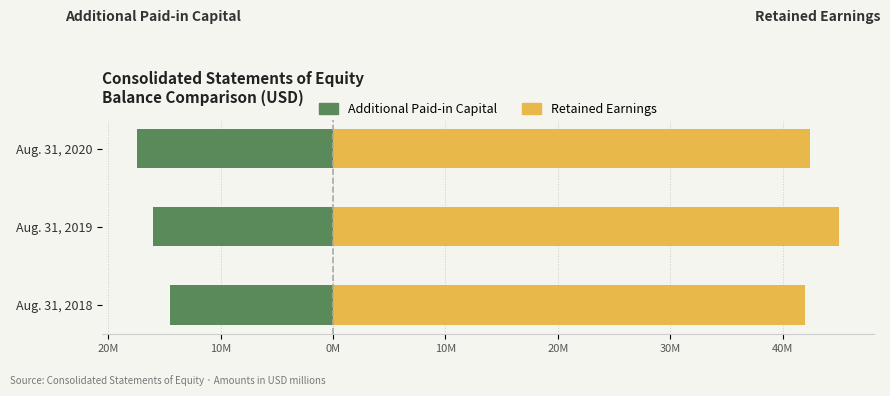

Which series has the largest total across all categories?

Retained Earnings